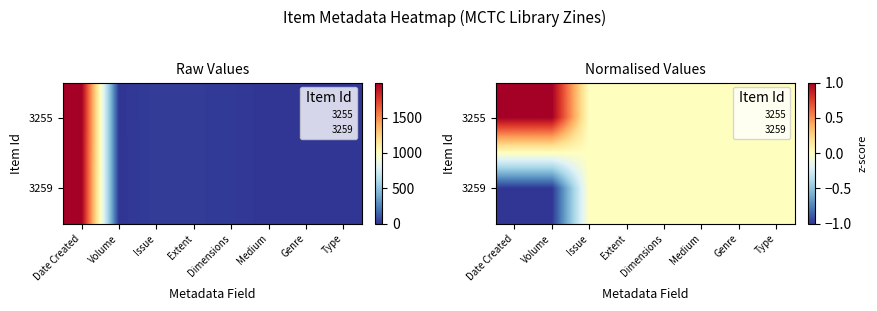

The 3255 series shows 0 at Type. True or false?

False